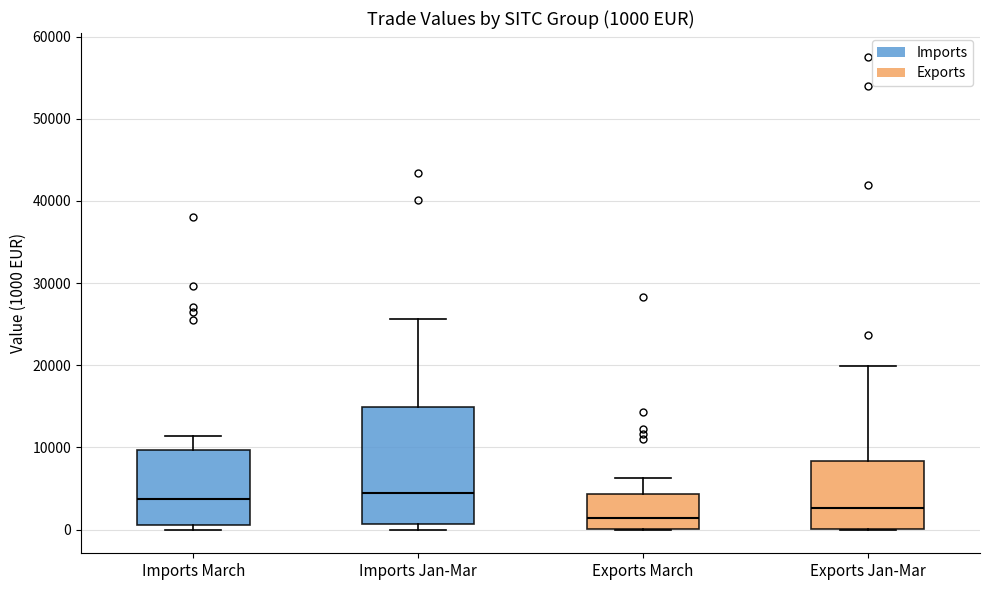

Which box is the tallest, from its lower edge to its upper edge?

Imports Jan-Mar